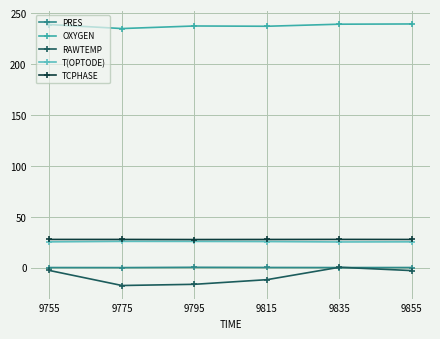

Which series has the widest spread of values?

RAWTEMP